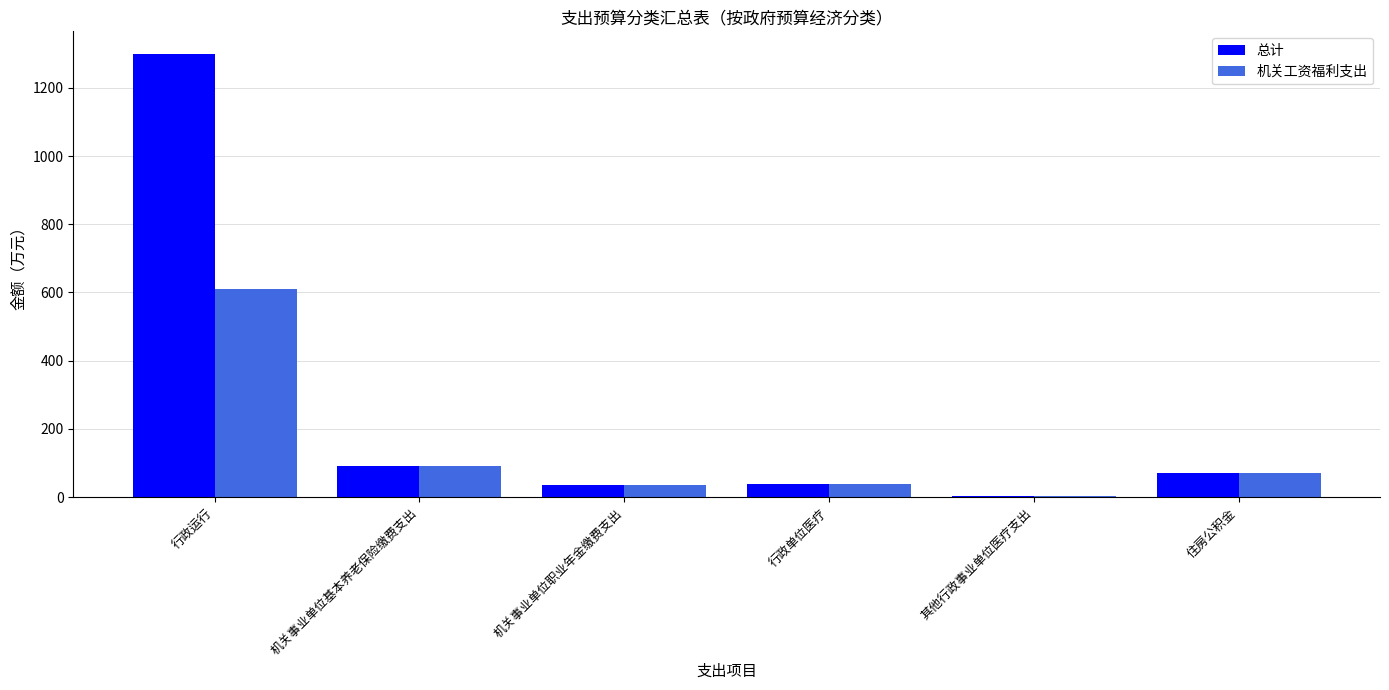

What is the sum of the 机关工资福利支出 values at 机关事业单位职业年金缴费支出 and 行政单位医疗?

76.1